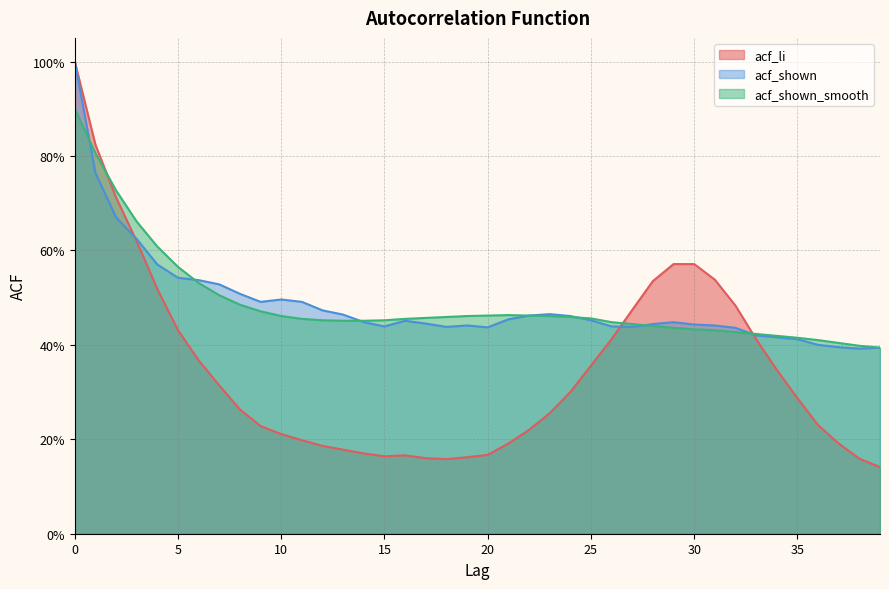

How many times do acf_li and acf_shown cross each other?

3